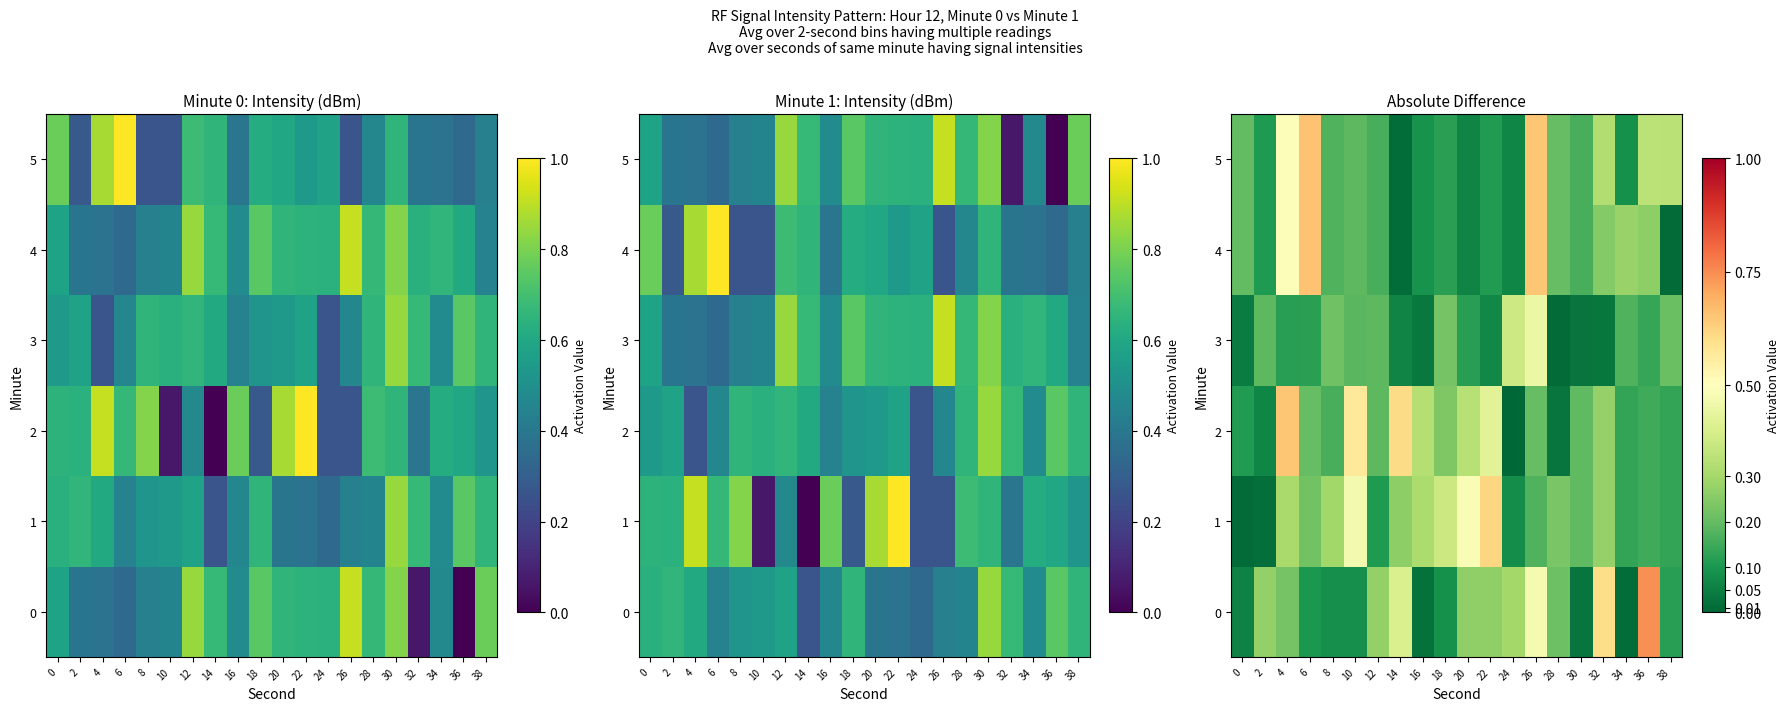

Between 2 and 18, which is larger?

2